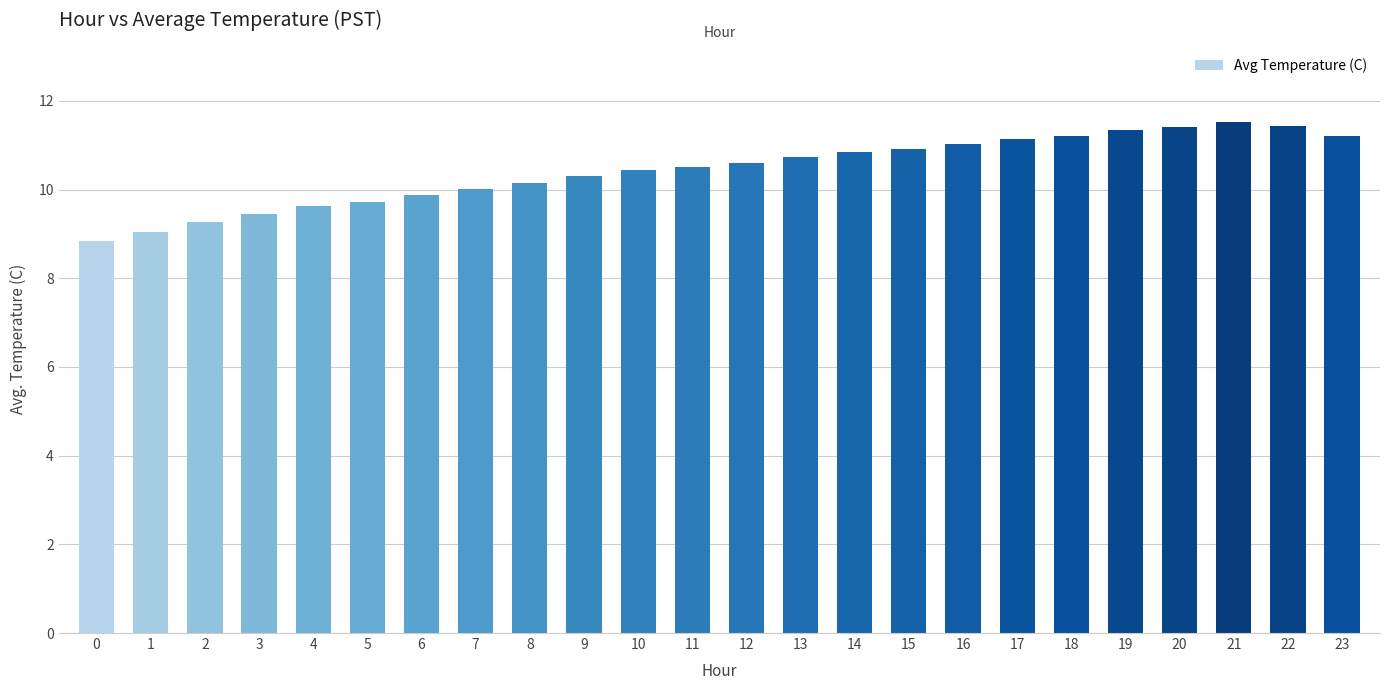

Is it true that the value at 14 is 10.8?

True